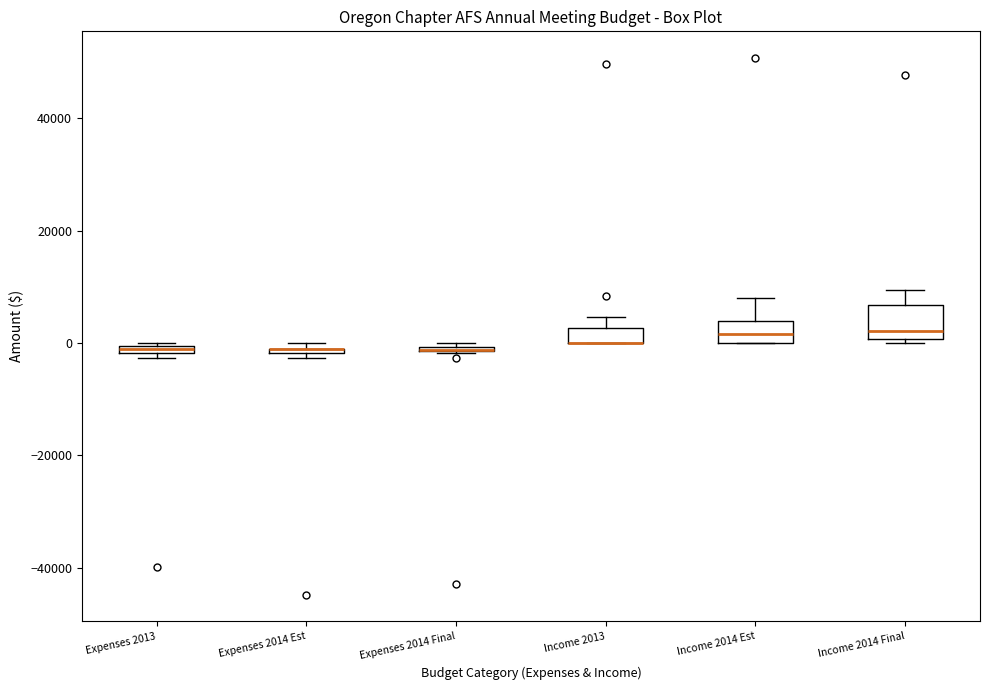

Which box is the tallest, from its lower edge to its upper edge?

Income 2014 Final